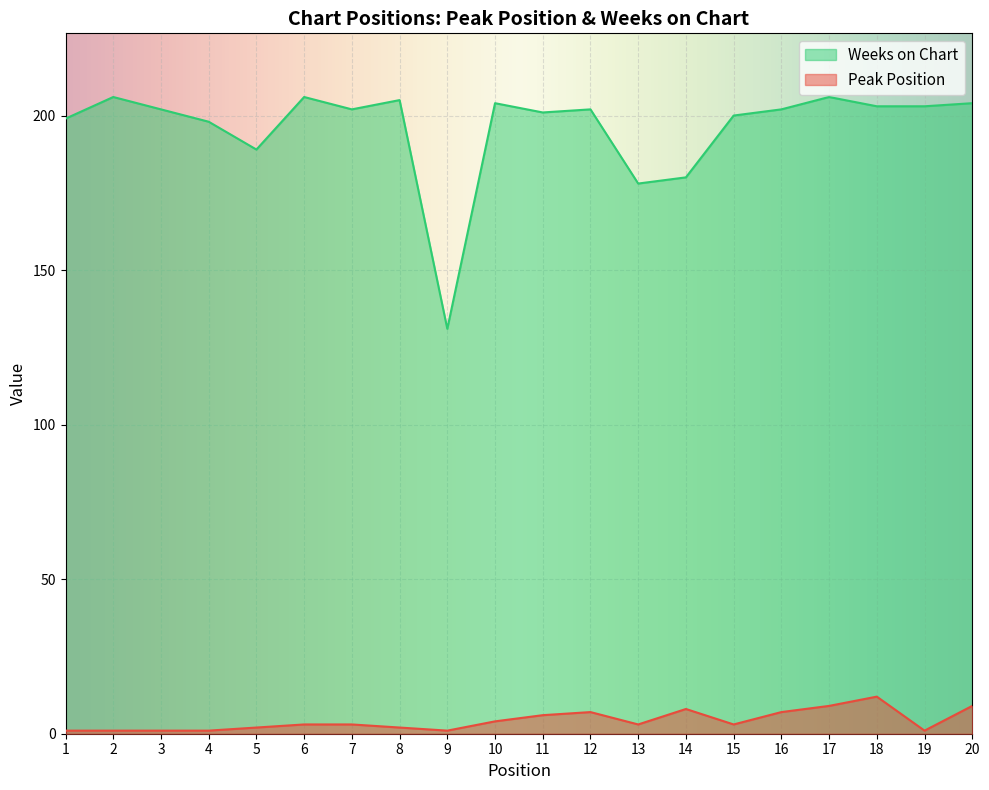

How many interior local peaks does the Peak Position series have?

3